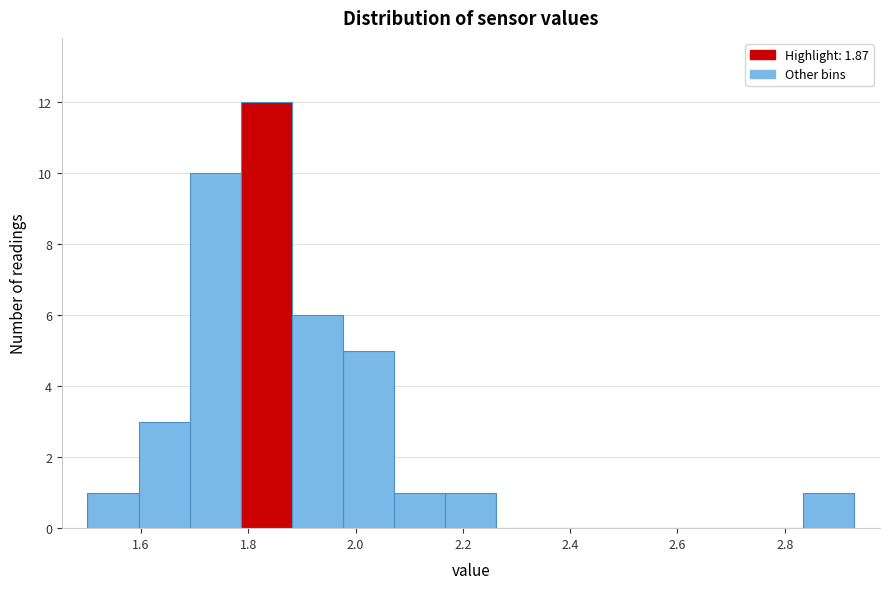

What is the height of the bar covering 1.78 to 1.88 on the x-axis? Neither the bar edges nor the heights are printed on the chart, so give them approximately, as read against the axes.

12